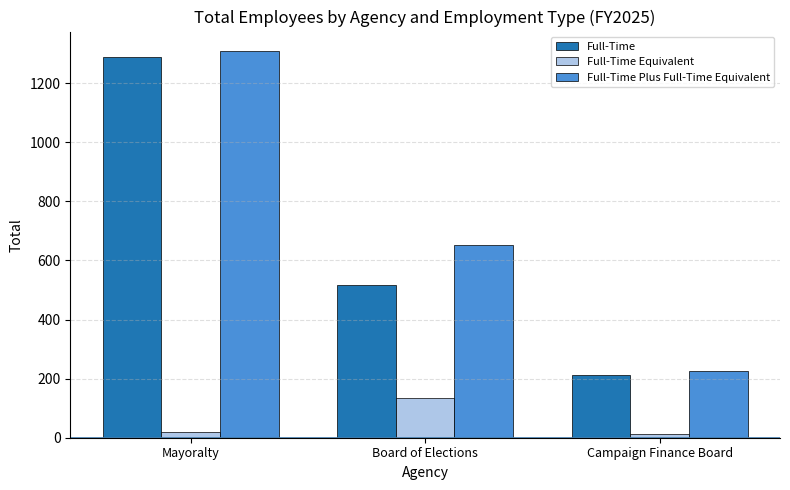

What is the spread (max minus min) of values at Board of Elections?

517